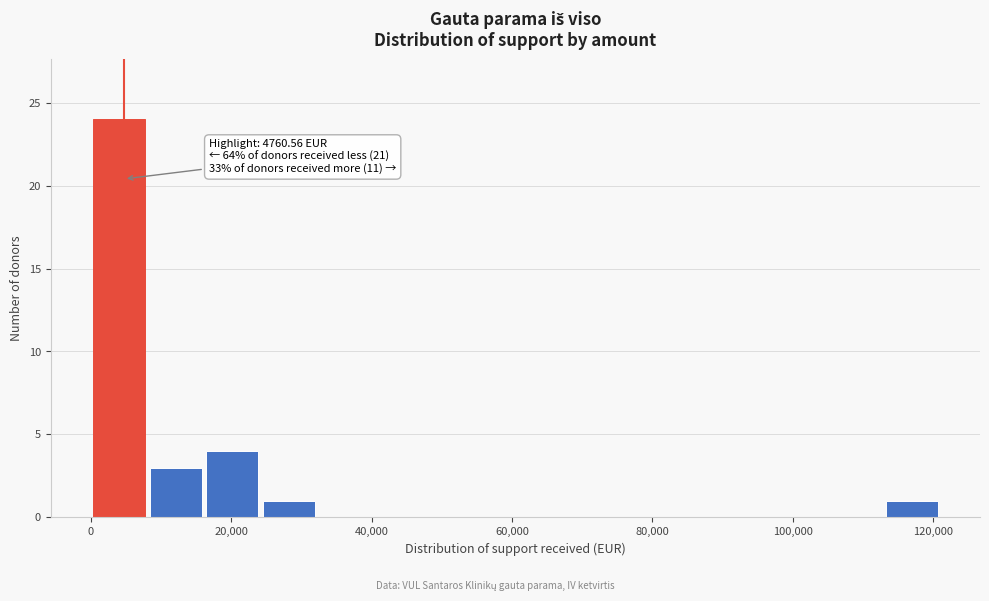

Which range on the x-axis has the tallest bar?

0 to 8000